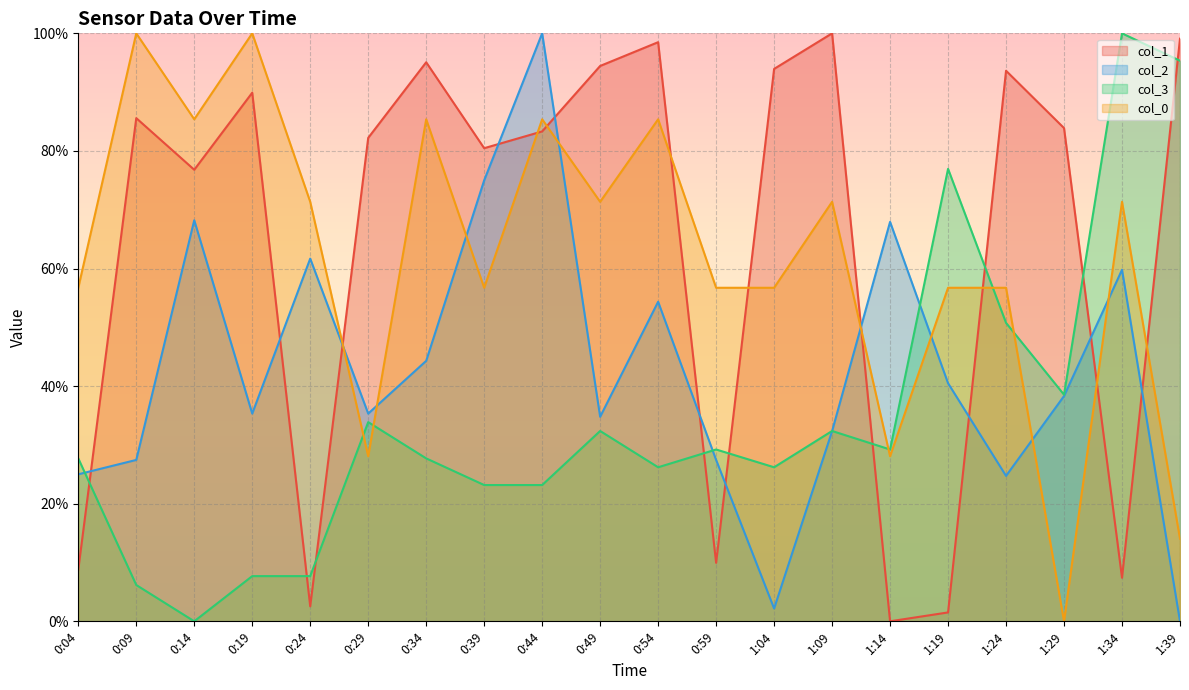

At which category does col_3 reach its first local peak?

0:29